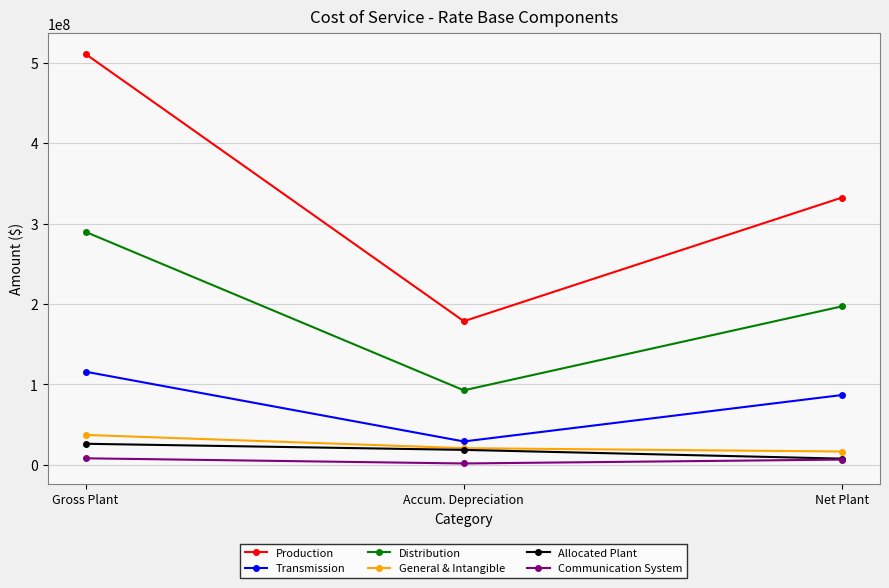

What is the average value of the Production series?

340822595